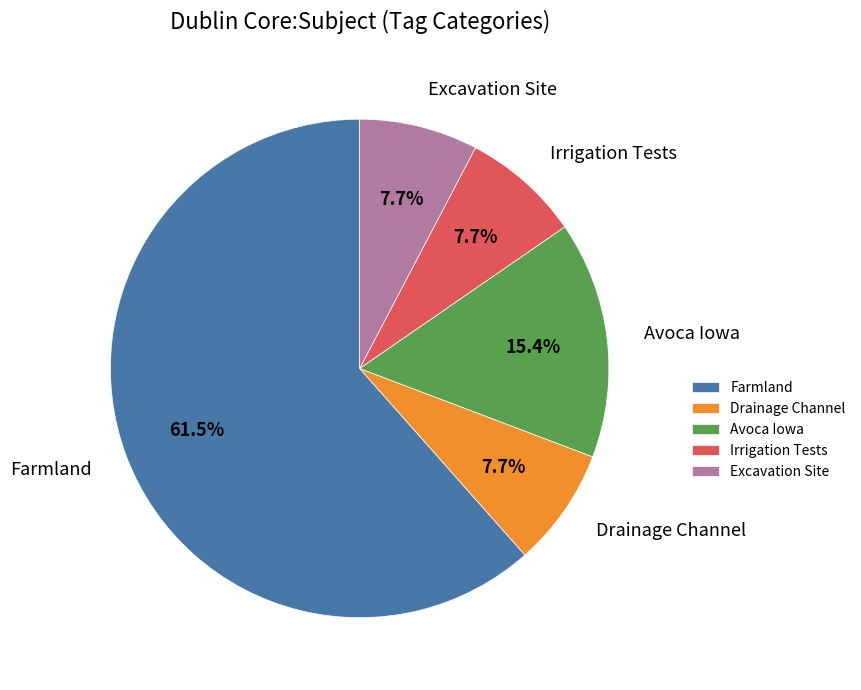

Which slice is the largest?

Farmland